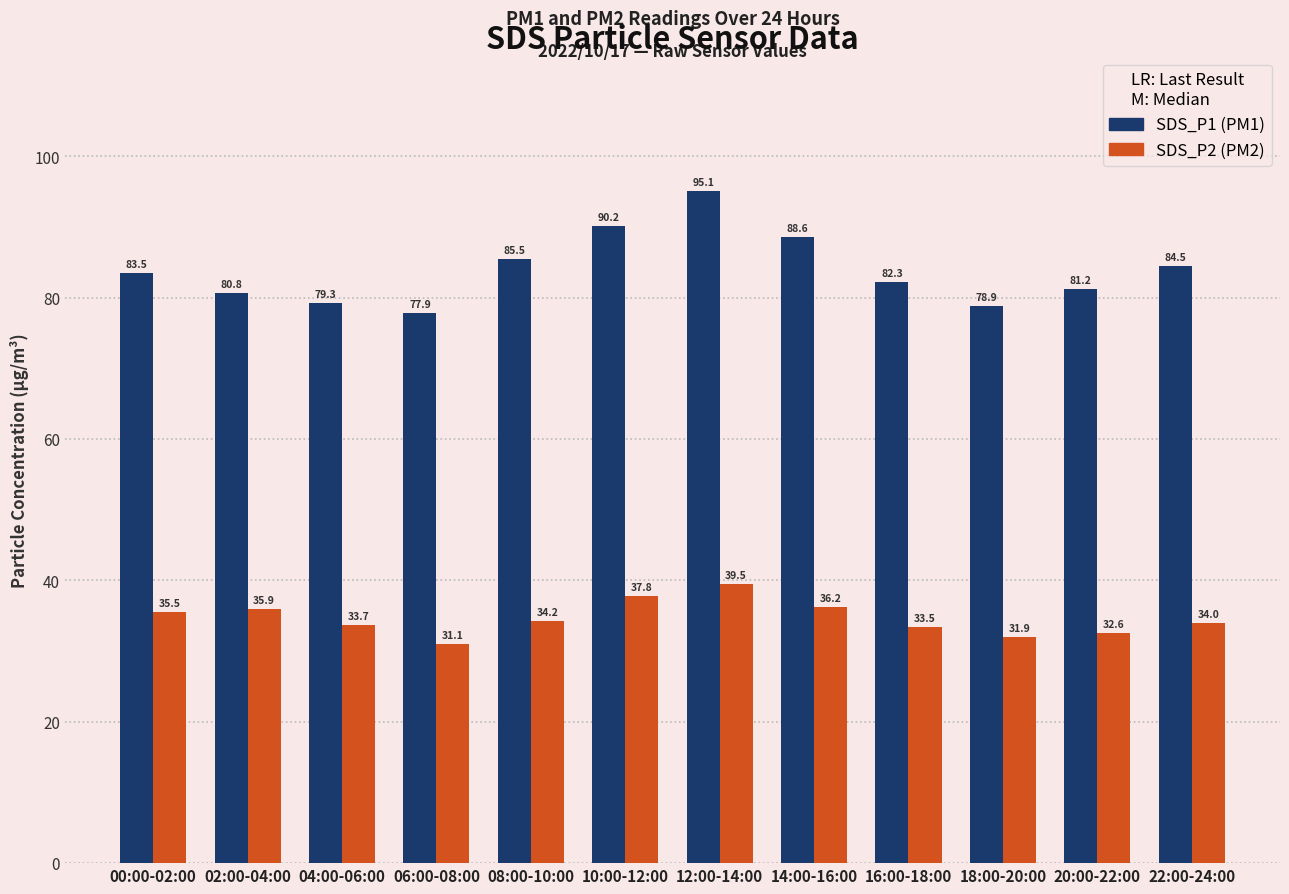

At which category is the sum across all series the highest?

12:00-14:00